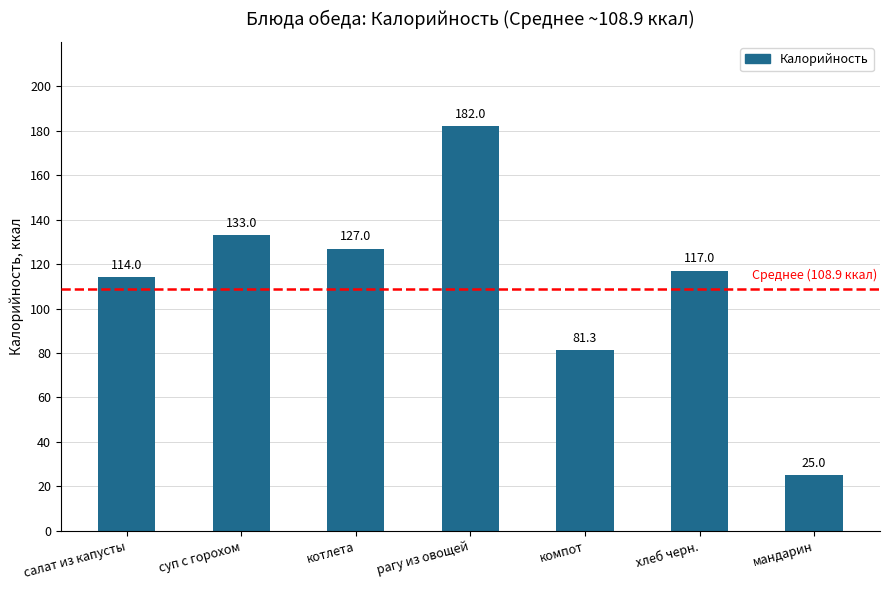

What is the change in value from компот to хлеб черн.?

+35.7